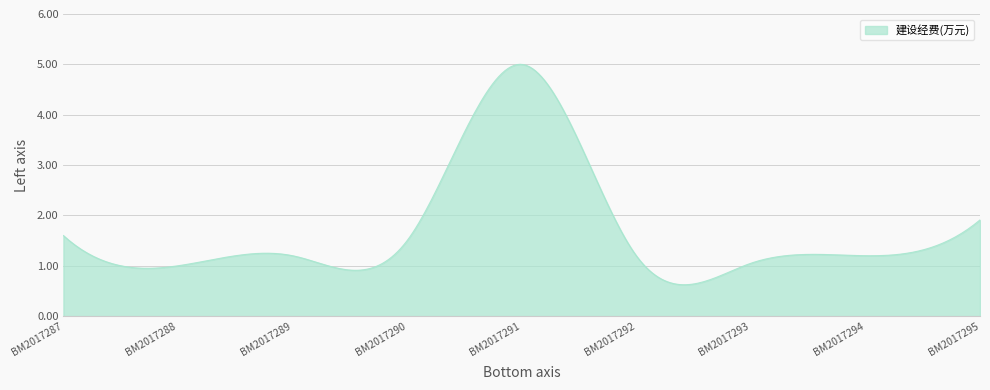

Rank the categories by value from lowest to highest.

BM2017288, BM2017293, BM2017289, BM2017292, BM2017294, BM2017290, BM2017287, BM2017295, BM2017291